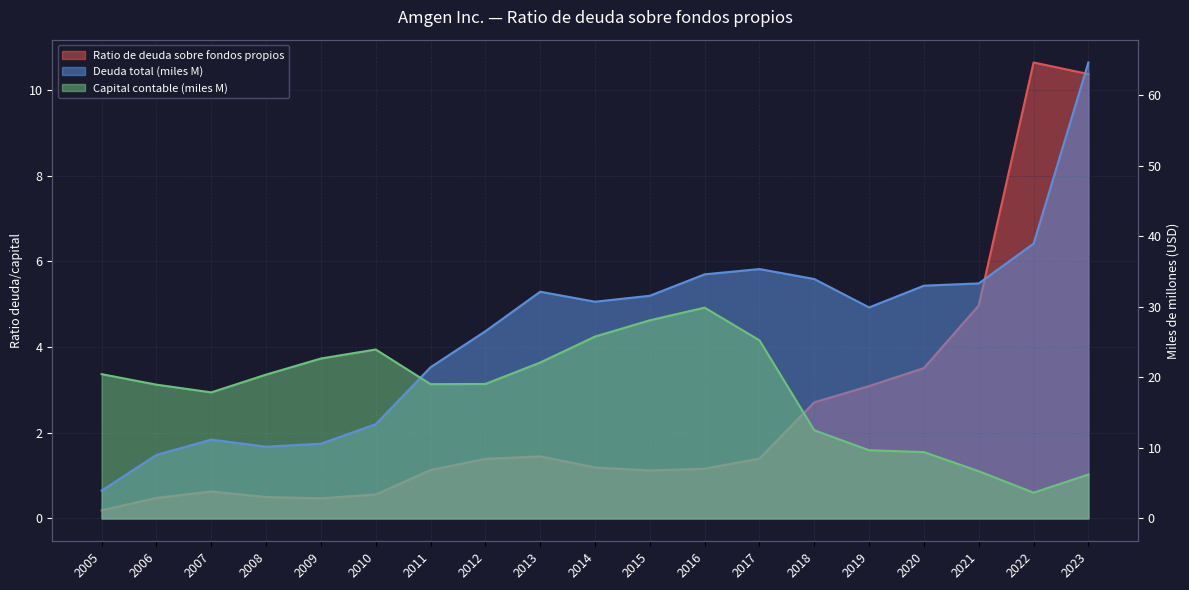

What is the sum of the Deuda total (miles M) values at 2005 and 2006?

13.0